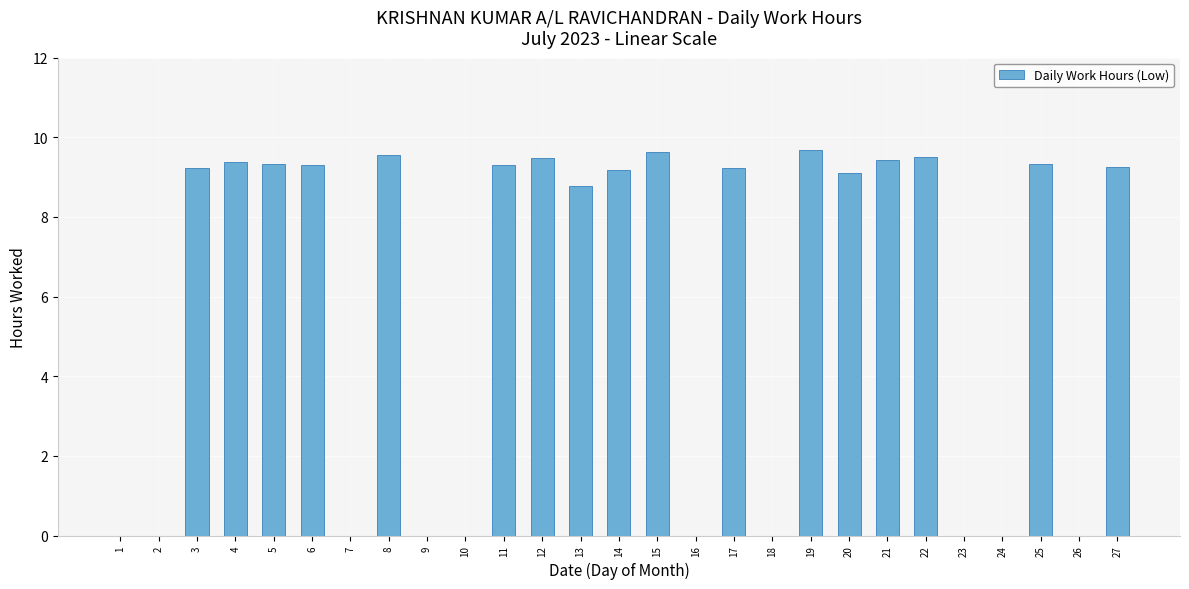

What is the maximum value shown in the chart?

9.7